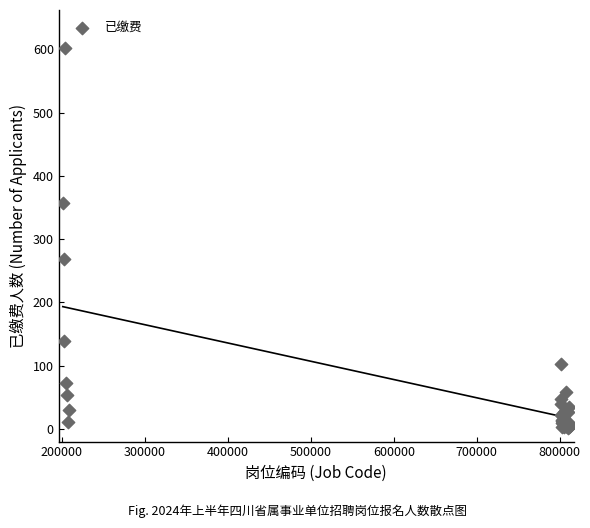

What Y value in the scatter plot is closest to 302?

268